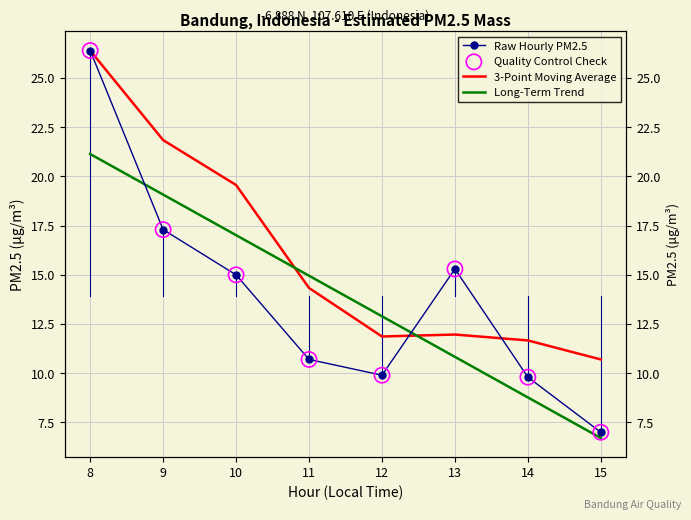

At how many categories does at least one series exceed 9?

8